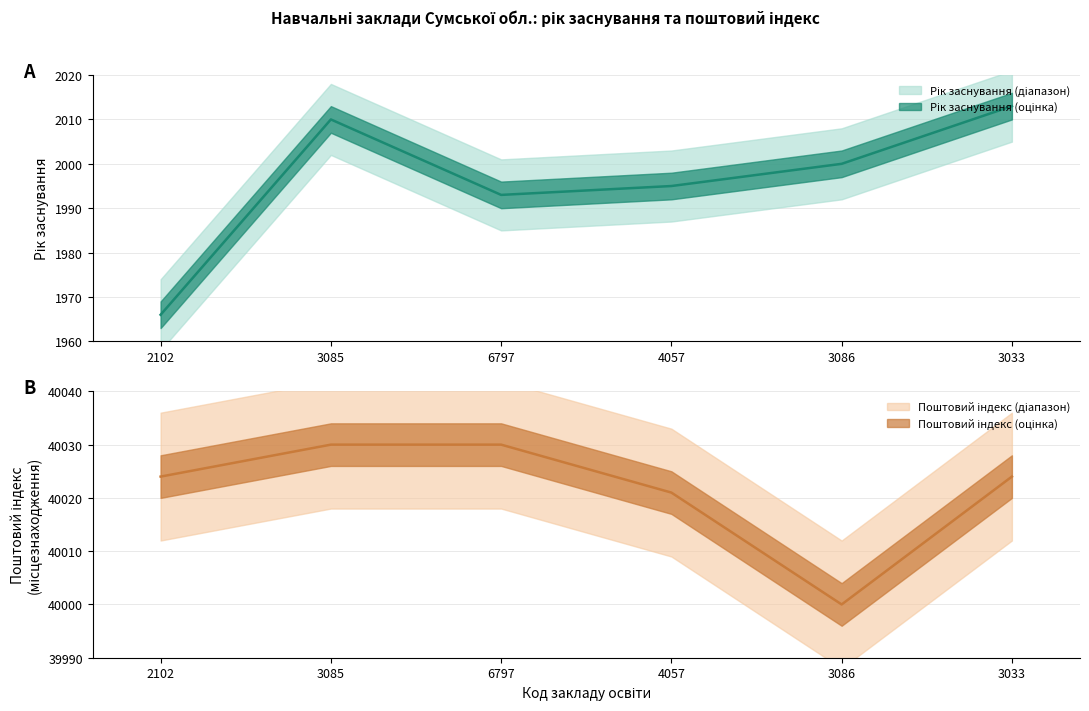

How many series are shown in this chart?

2